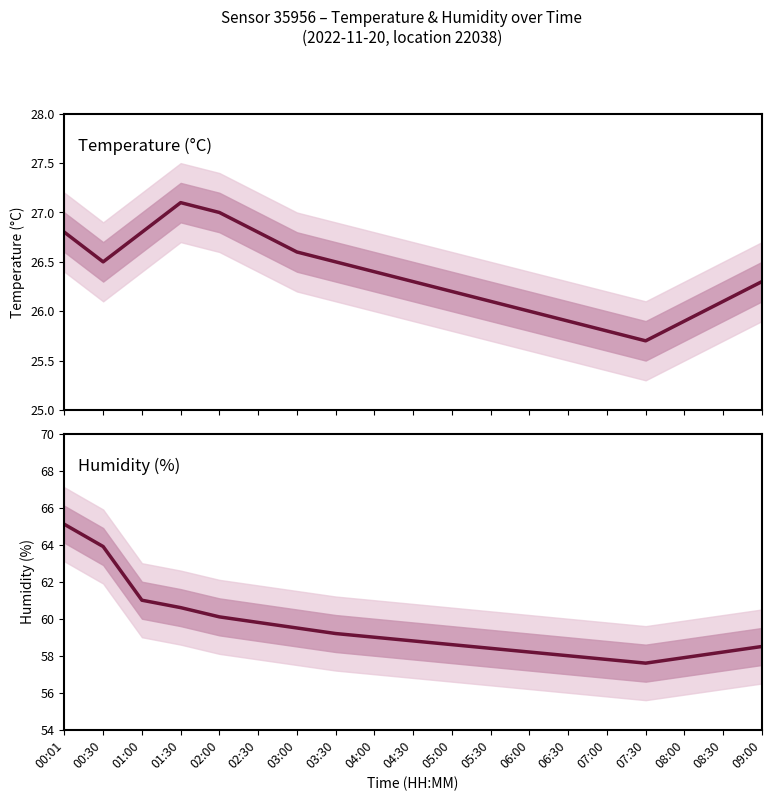

Where does the humidity series first go above 58?

00:01